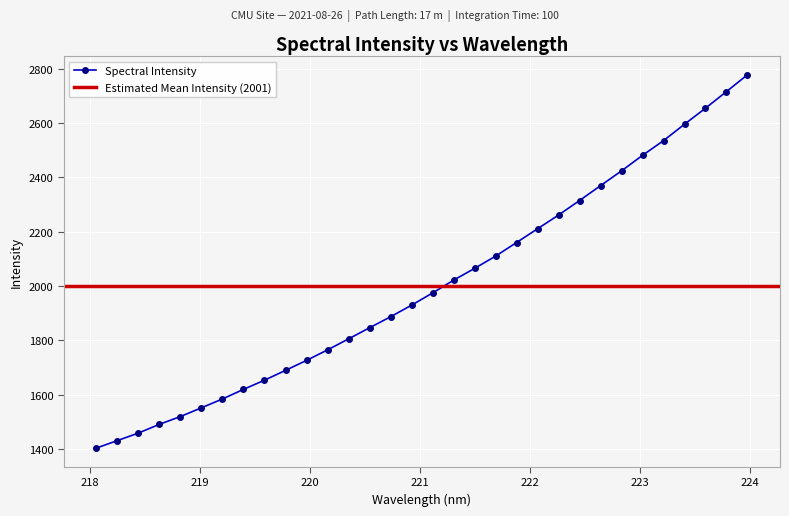

How many values in the Spectral Intensity series exceed 1974?

16